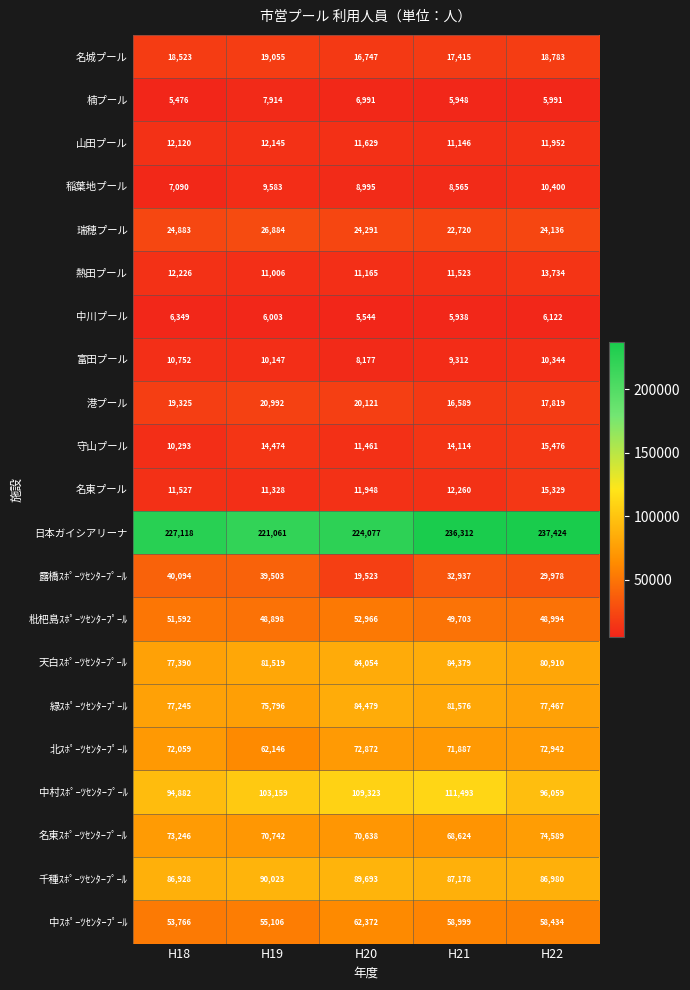

True or false: 中ｽﾎﾟｰﾂｾﾝﾀｰﾌﾟｰﾙ has a value of 33459 at H20.

False